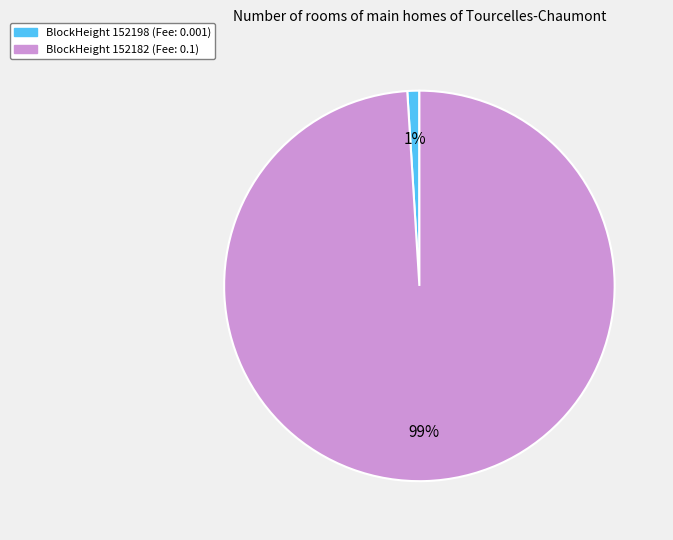

Is there a majority slice in this chart?

Yes